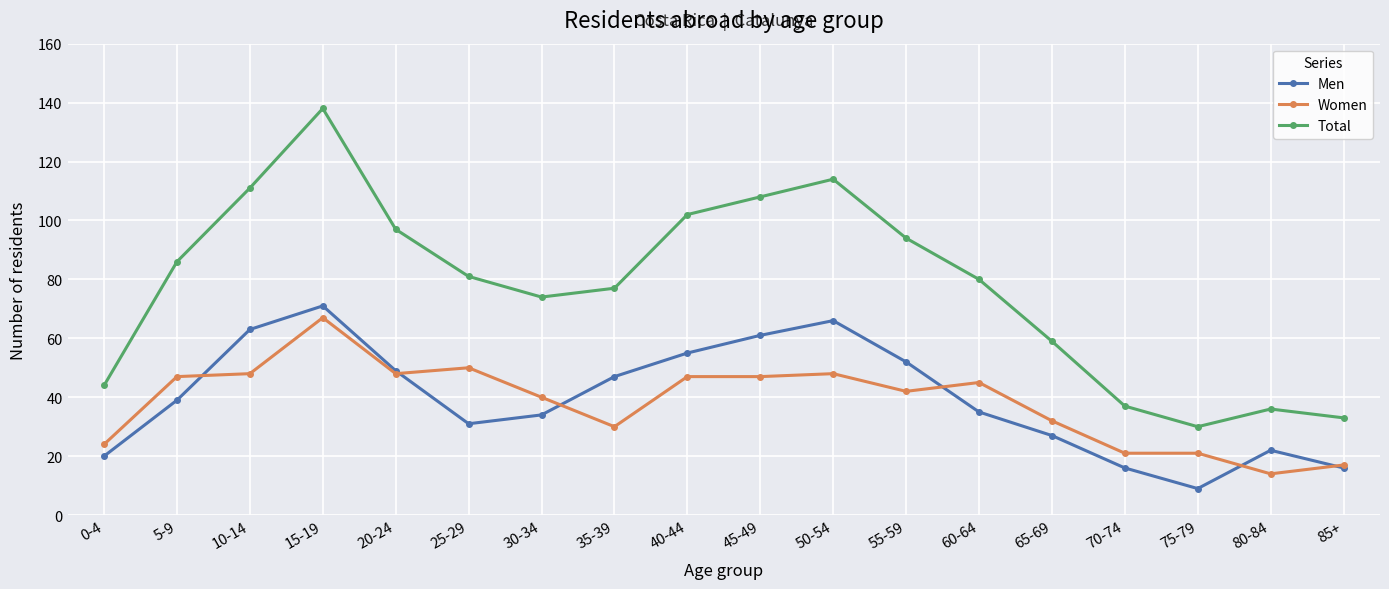

Does the chart display data point markers on the line(s)?

Yes